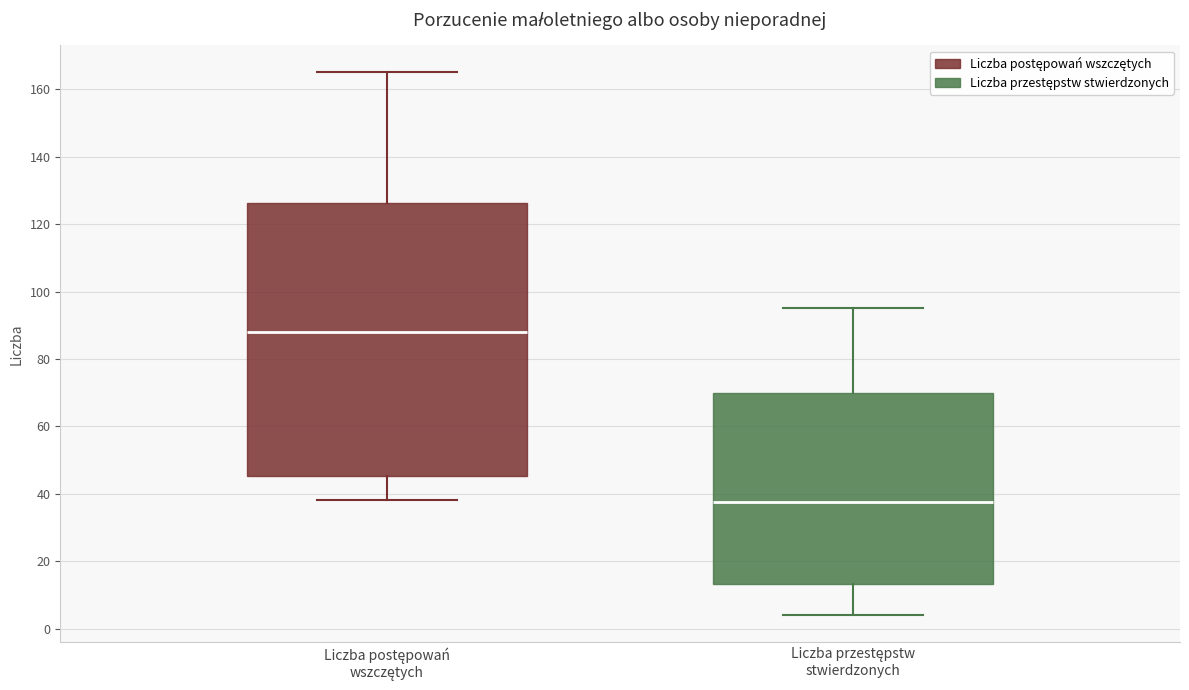

Reading left to right, read every box against the y-axis: the position of its median line, the range the box covers, and the ends of its whiskers. The values are not printed on the chart, so give them approximately, as read against the axis.

Liczba postępowań wszczętych: median 88, box 46 to 126, whiskers 38 to 166
Liczba przestępstw stwierdzonych: median 38, box 14 to 70, whiskers 4 to 96